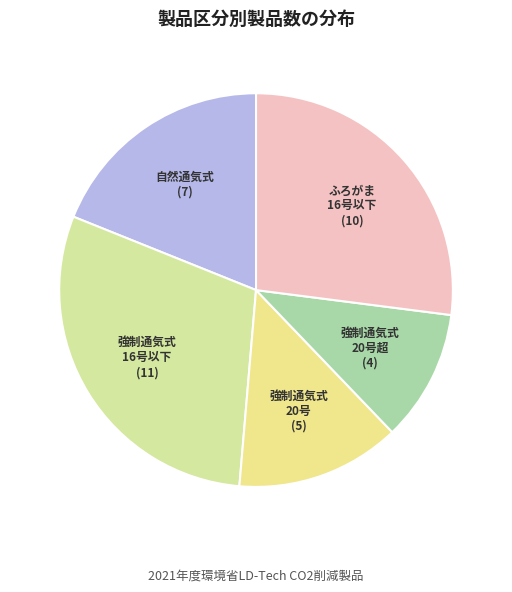

Count the number of slices in the pie.

5